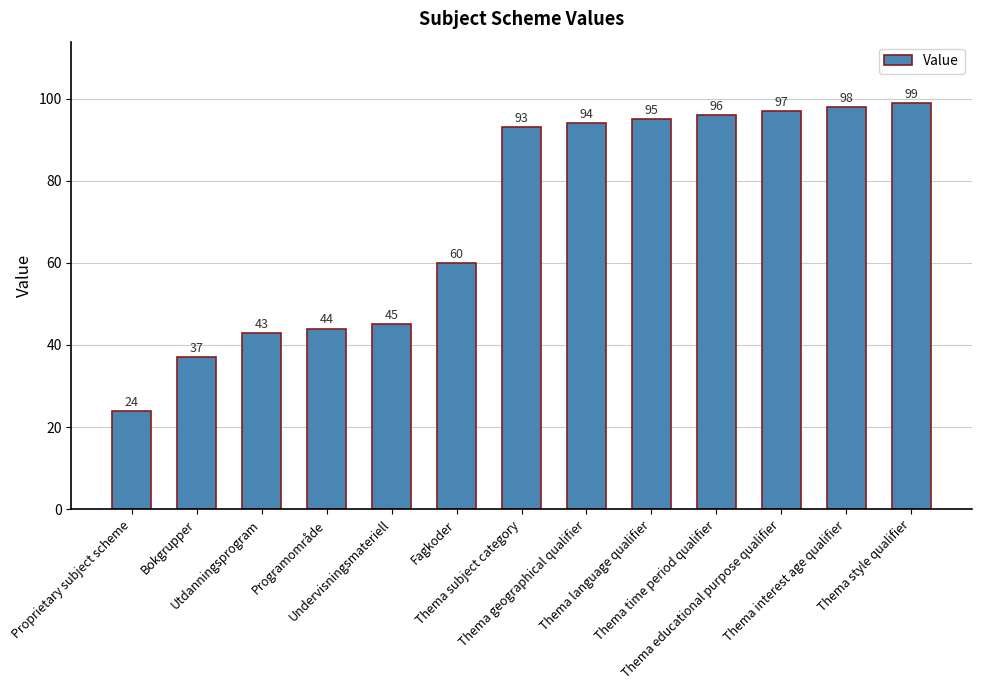

The chart shows a value of 49 at Thema geographical qualifier. True or false?

False